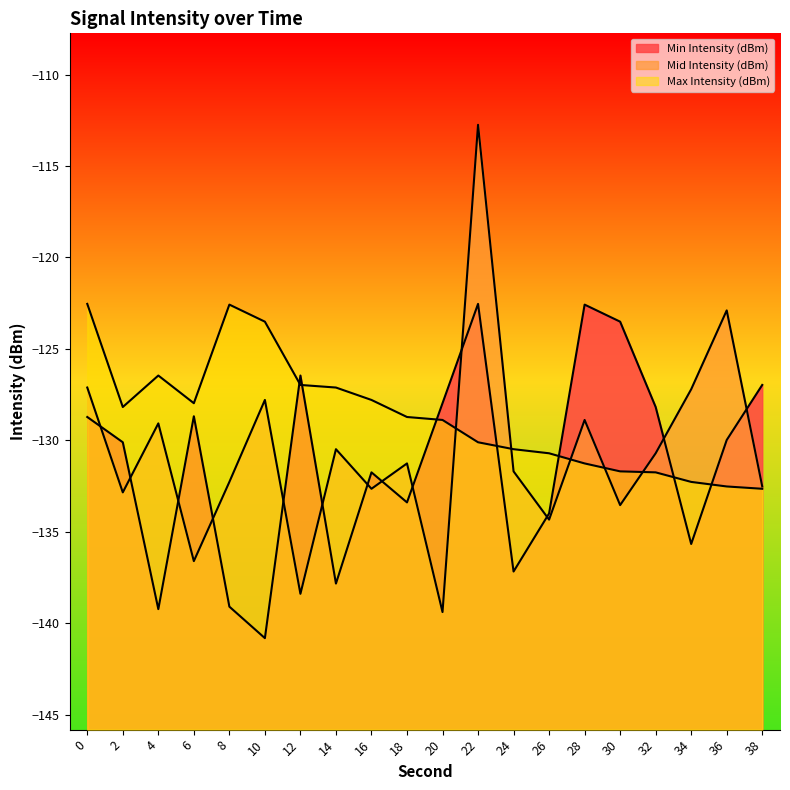

What is the difference between the highest and lowest values at 36?

9.6